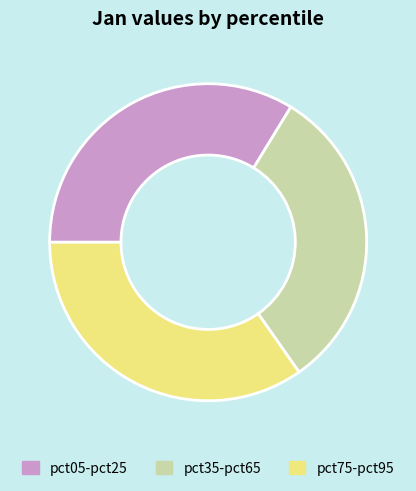

Do pct05-pct25 and pct75-pct95 together represent more than half of the pie?

Yes